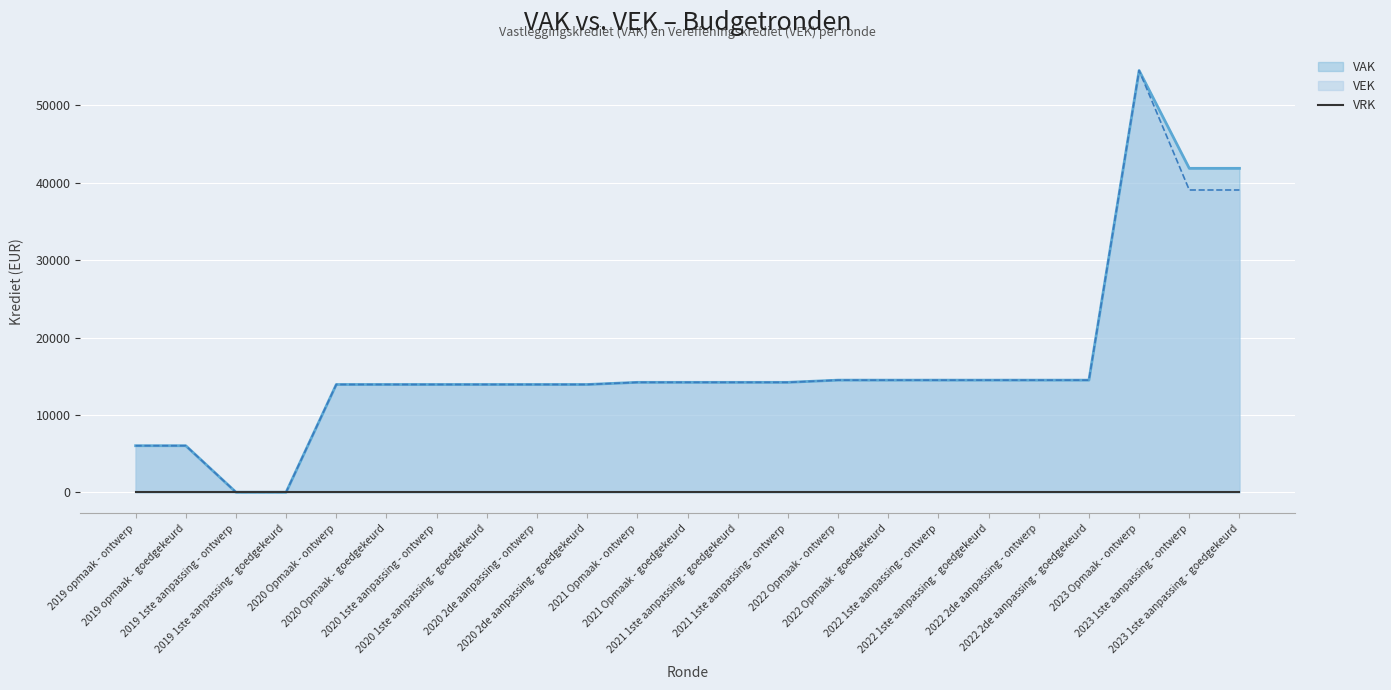

Which category has the lowest value in the VEK series?

2019 1ste aanpassing - ontwerp